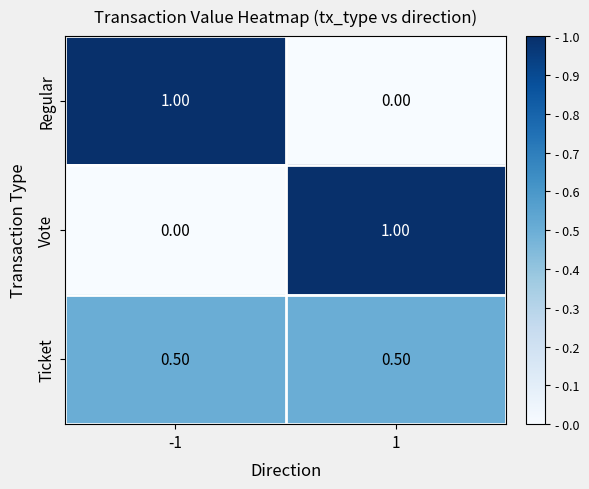

What is the difference between the highest and lowest values at -1?

1.0